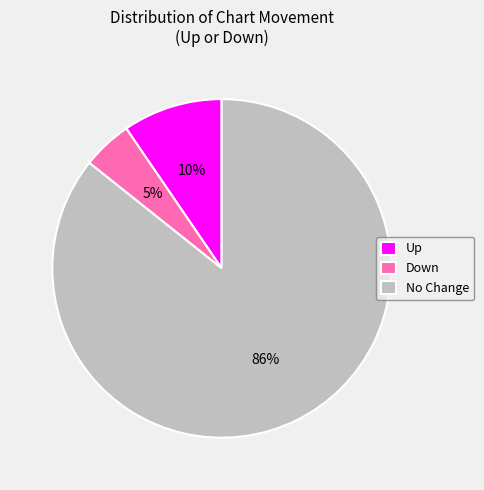

Is Up the majority of the pie?

No